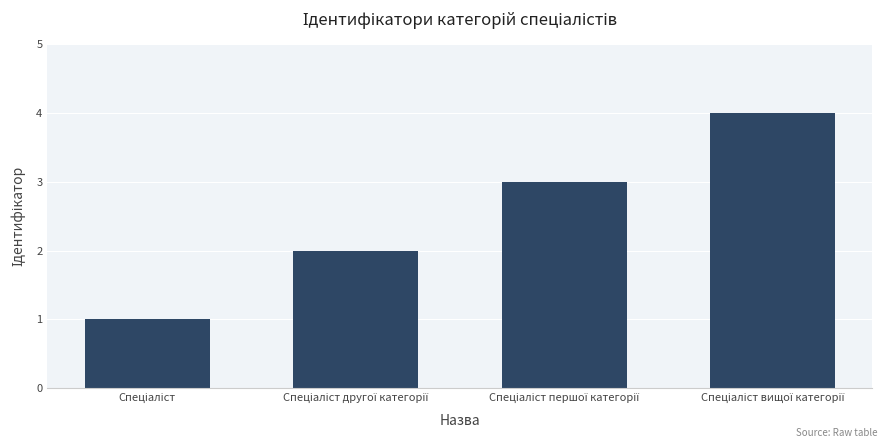

What is the sum of all values?

10